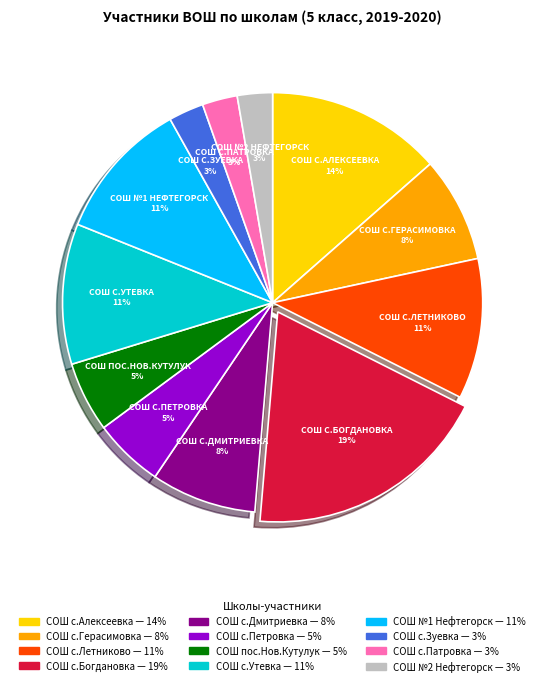

Is there a majority slice in this chart?

No